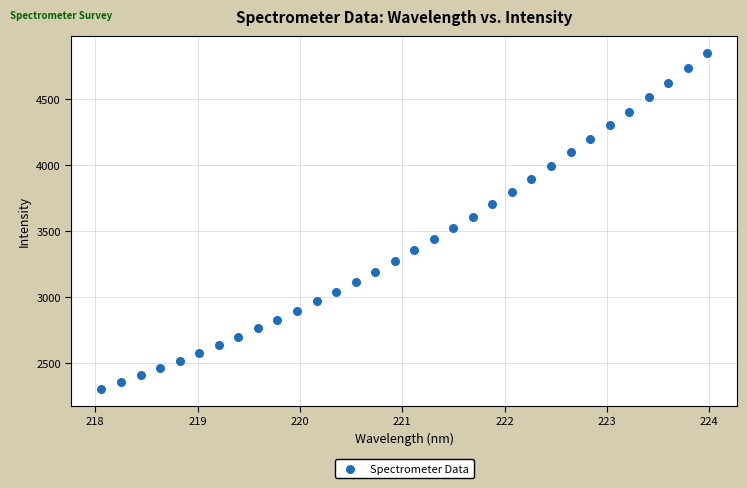

What is the range of Y values (max minus min)?

2550.5